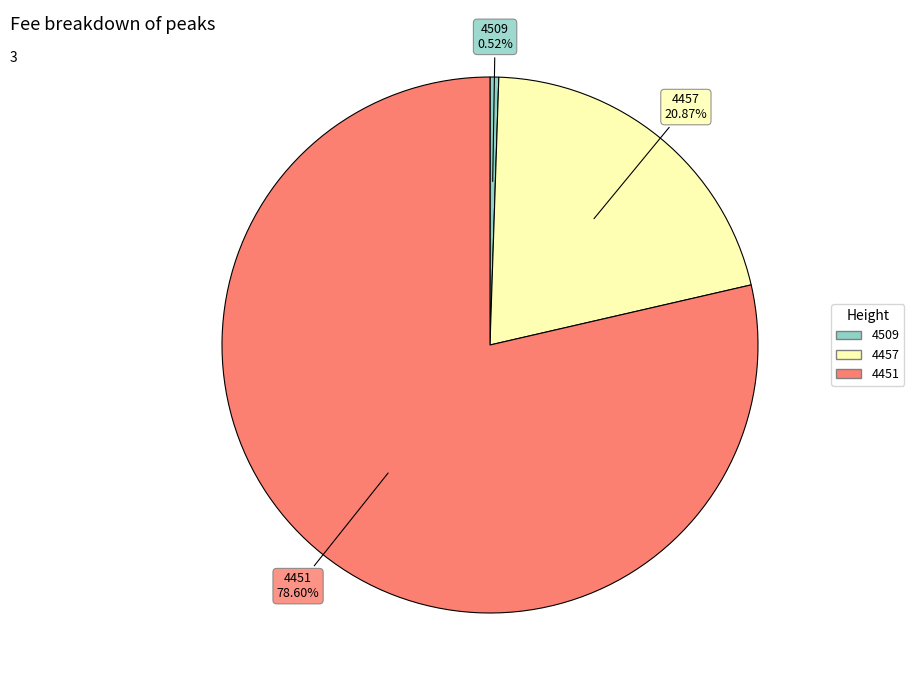

The 4451 slice represents 79% of the pie. True or false?

True